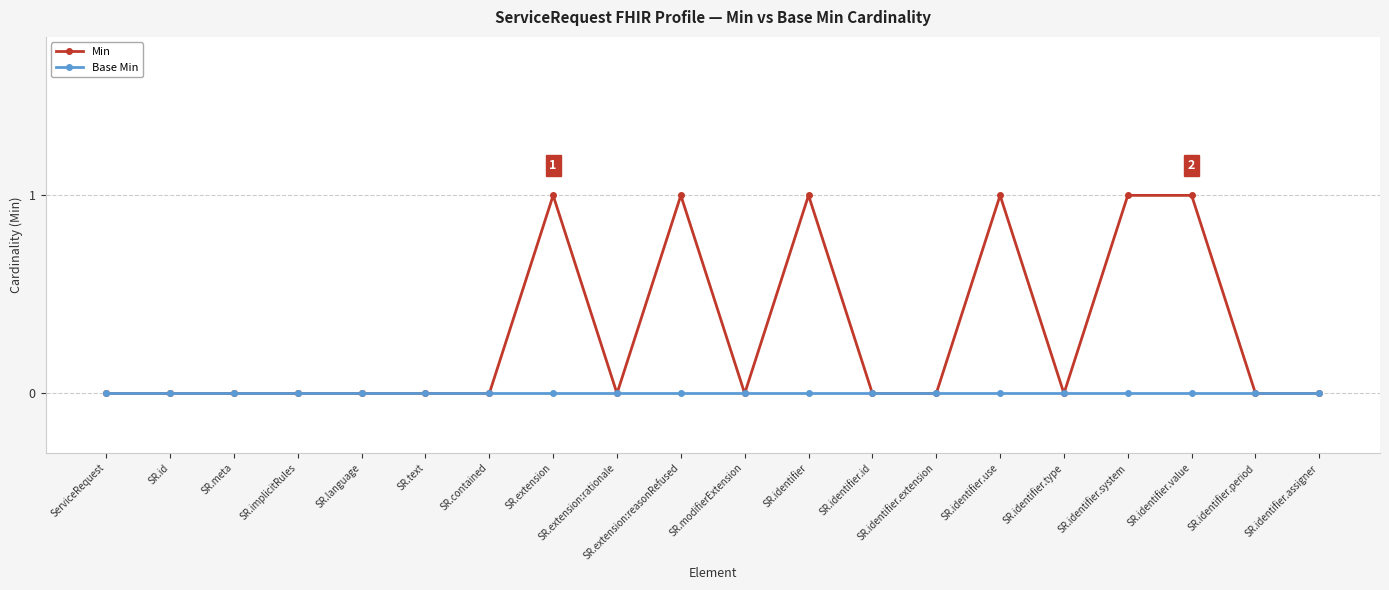

Which series has the largest range (max minus min)?

Min